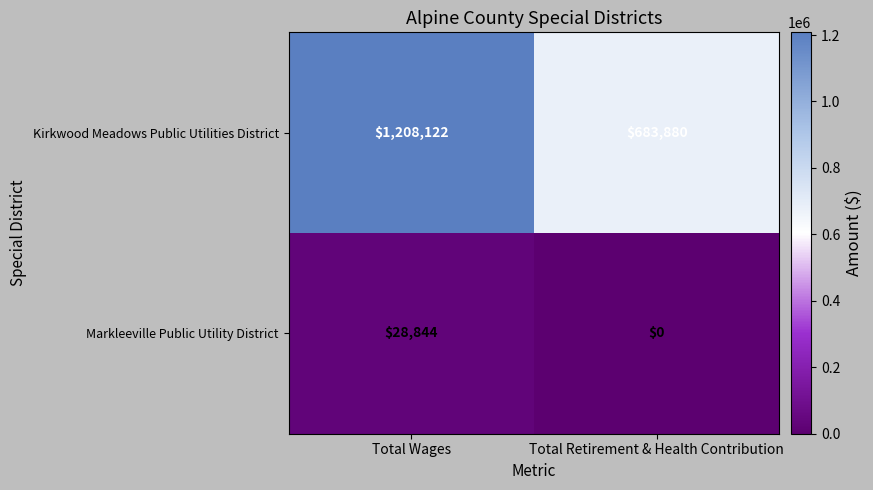

What is the total value across all series at Total Wages?

1236966